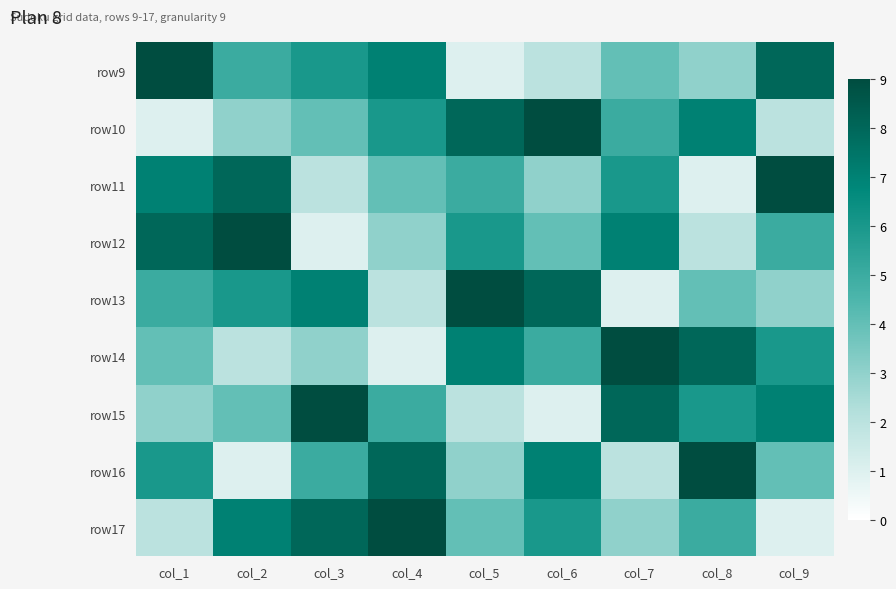

Reading right to left, transcribe all the data shown in this chart.

row9: col_9=8	col_8=3	col_7=4	col_6=2	col_5=1	col_4=7	col_3=6	col_2=5	col_1=9
row10: col_9=2	col_8=7	col_7=5	col_6=9	col_5=8	col_4=6	col_3=4	col_2=3	col_1=1
row11: col_9=9	col_8=1	col_7=6	col_6=3	col_5=5	col_4=4	col_3=2	col_2=8	col_1=7
row12: col_9=5	col_8=2	col_7=7	col_6=4	col_5=6	col_4=3	col_3=1	col_2=9	col_1=8
row13: col_9=3	col_8=4	col_7=1	col_6=8	col_5=9	col_4=2	col_3=7	col_2=6	col_1=5
row14: col_9=6	col_8=8	col_7=9	col_6=5	col_5=7	col_4=1	col_3=3	col_2=2	col_1=4
row15: col_9=7	col_8=6	col_7=8	col_6=1	col_5=2	col_4=5	col_3=9	col_2=4	col_1=3
row16: col_9=4	col_8=9	col_7=2	col_6=7	col_5=3	col_4=8	col_3=5	col_2=1	col_1=6
row17: col_9=1	col_8=5	col_7=3	col_6=6	col_5=4	col_4=9	col_3=8	col_2=7	col_1=2